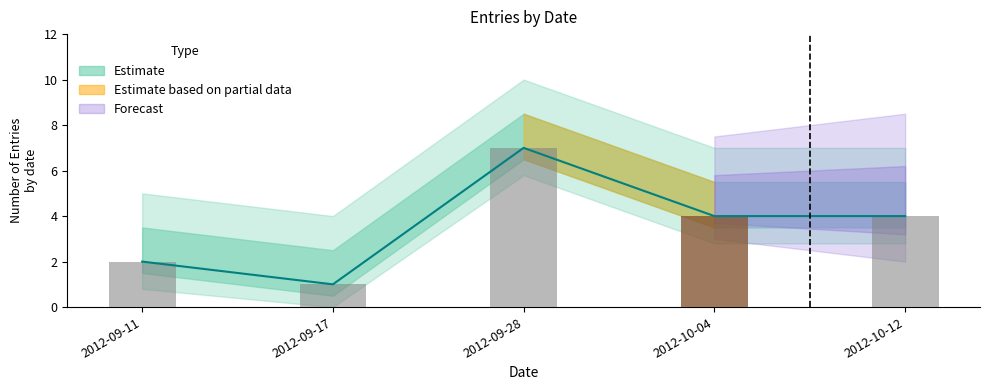

What is the minimum value shown in the chart?

1